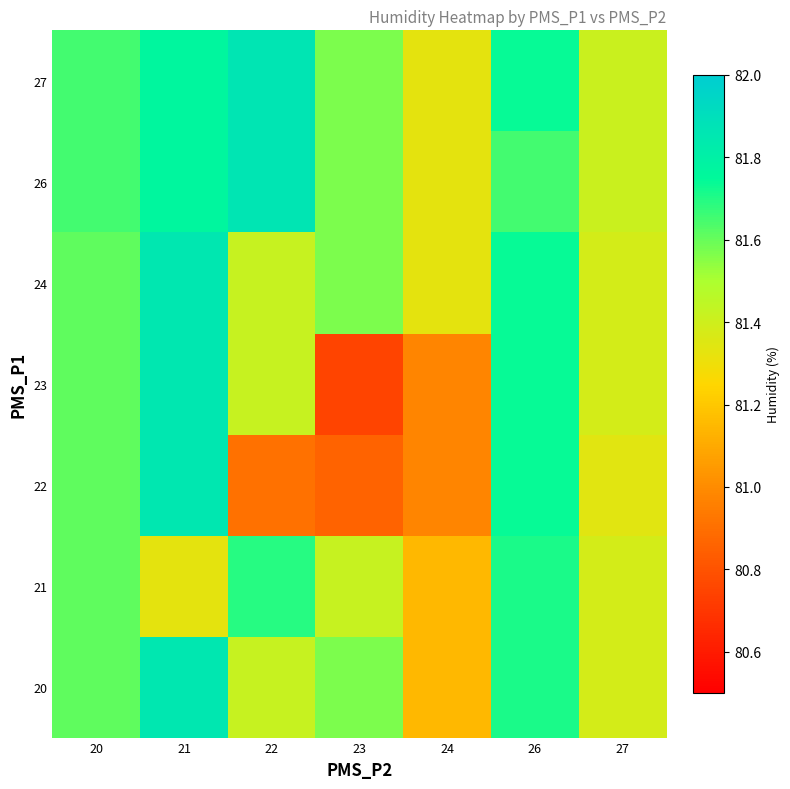

Which series has the largest range (max minus min)?

23